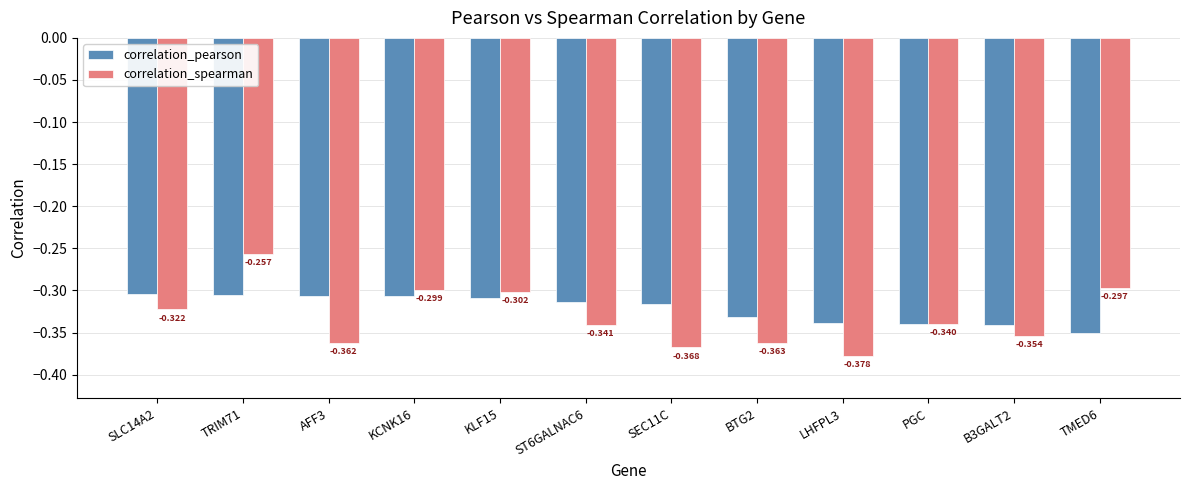

Which series has the largest total across all categories?

correlation_pearson